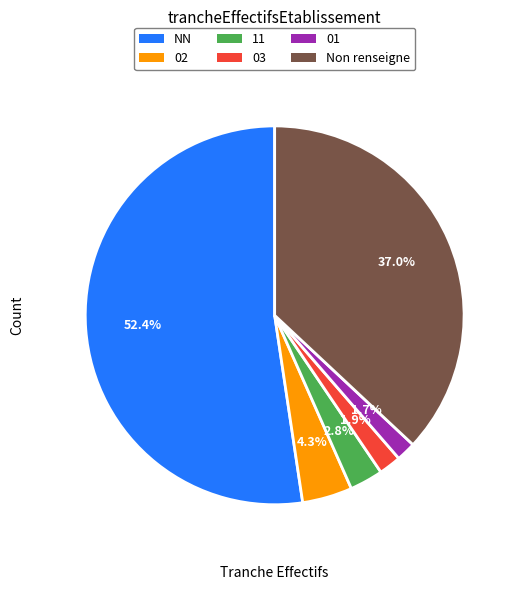

What is the largest slice in the pie chart?

NN